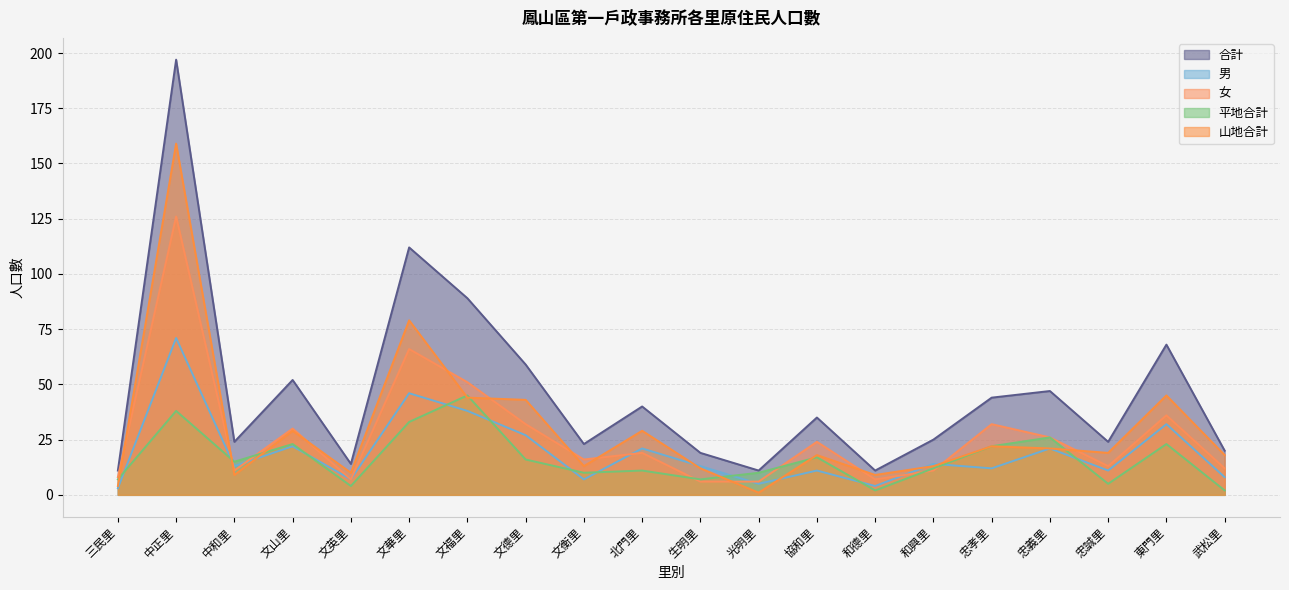

What is the average value of the 平地合計 series?

16